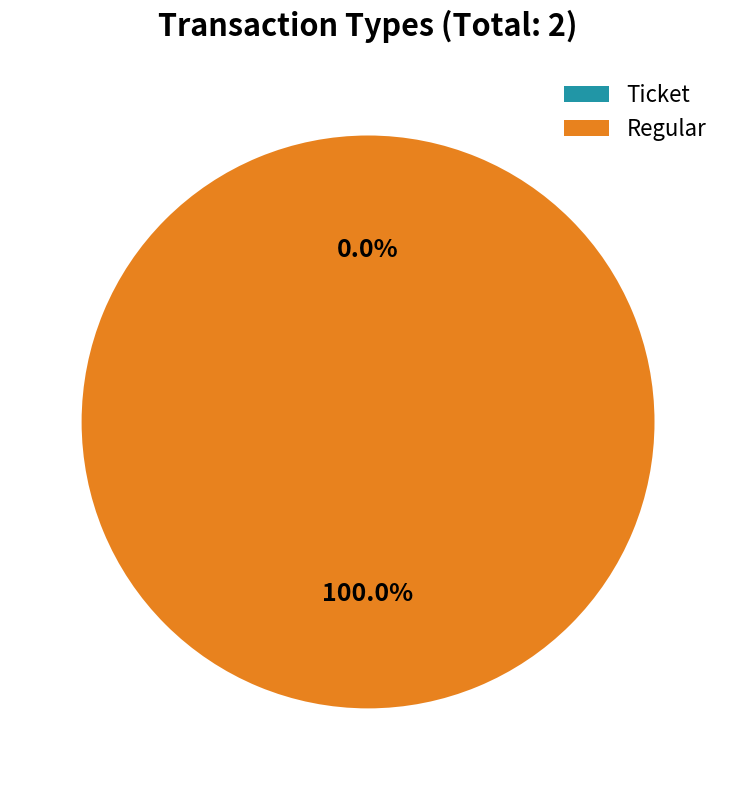

What is the smallest slice in the pie chart?

Ticket